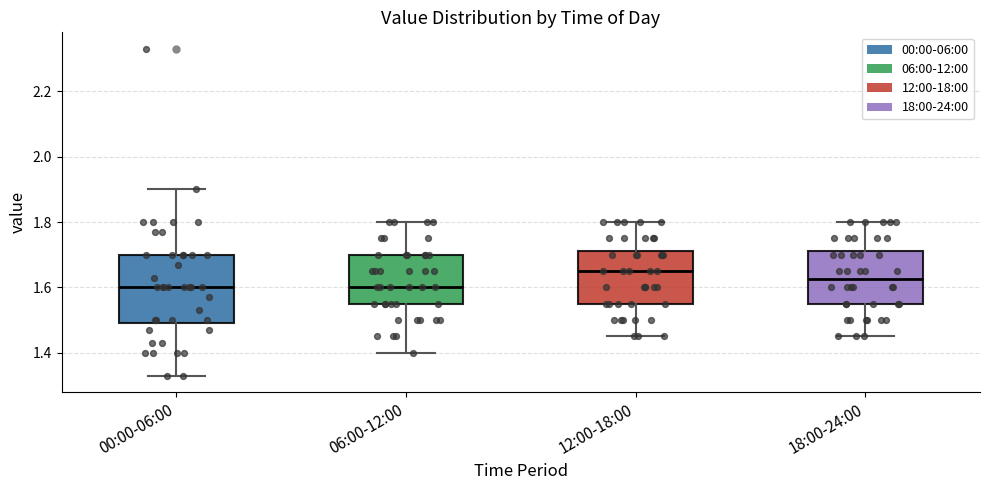

Where does the upper whisker of the box for 00:00-06:00 end on the y-axis? The values are not printed on the chart, so give them approximately, as read against the axis.

1.90